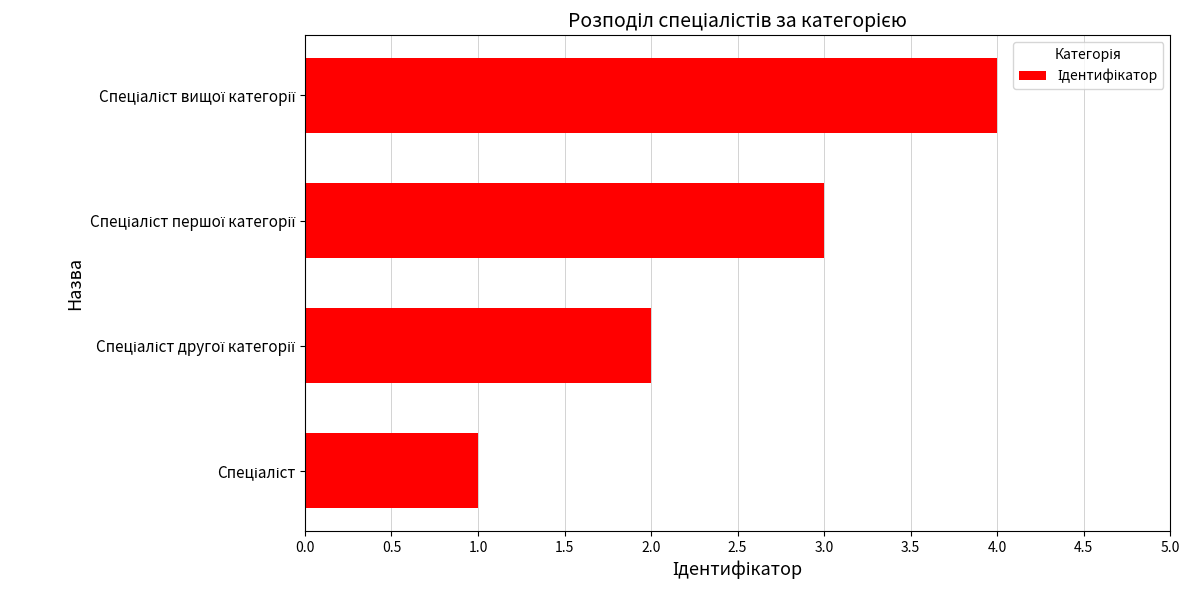

What is the sum of all values?

10